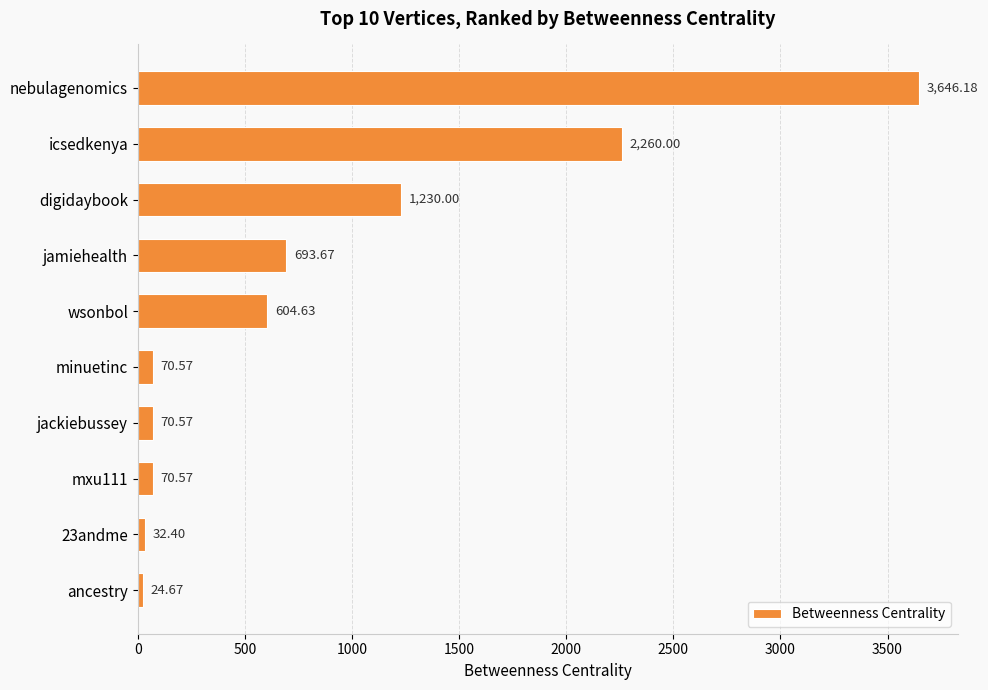

What is the label of the 10th bar from the top?

ancestry